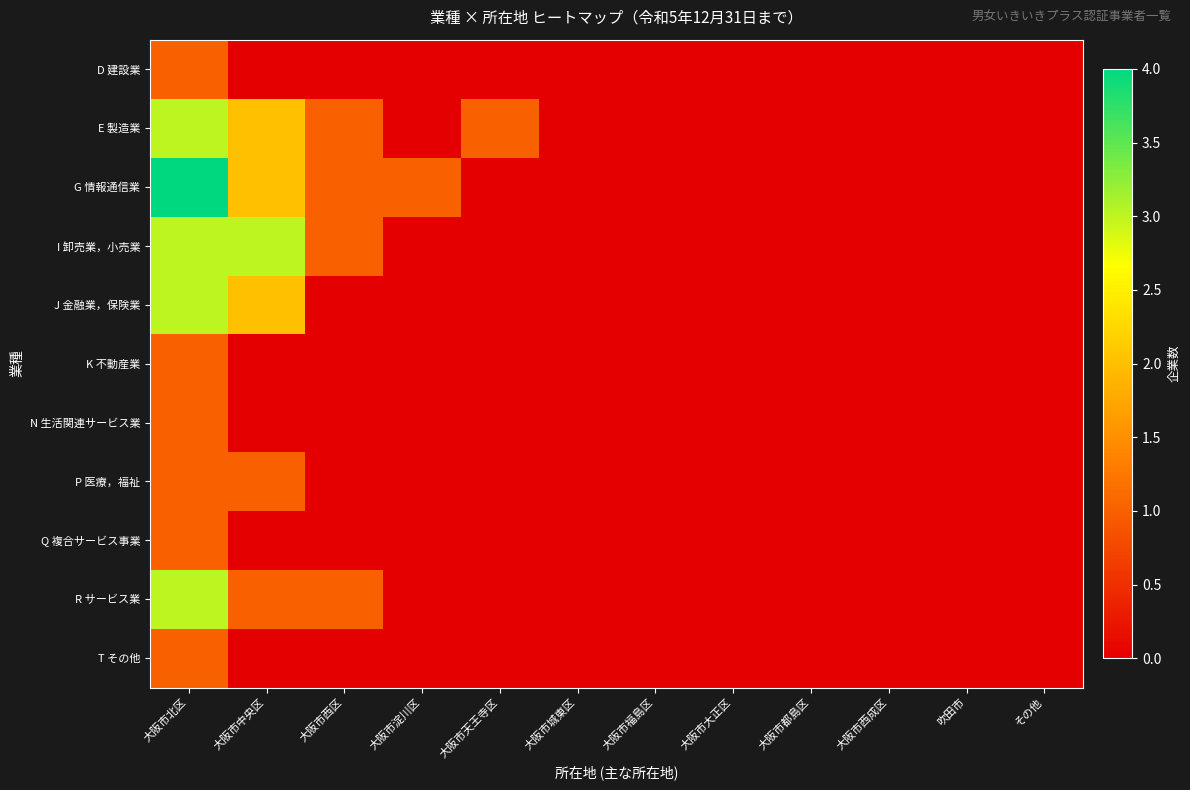

What is the maximum value shown in the chart?

4